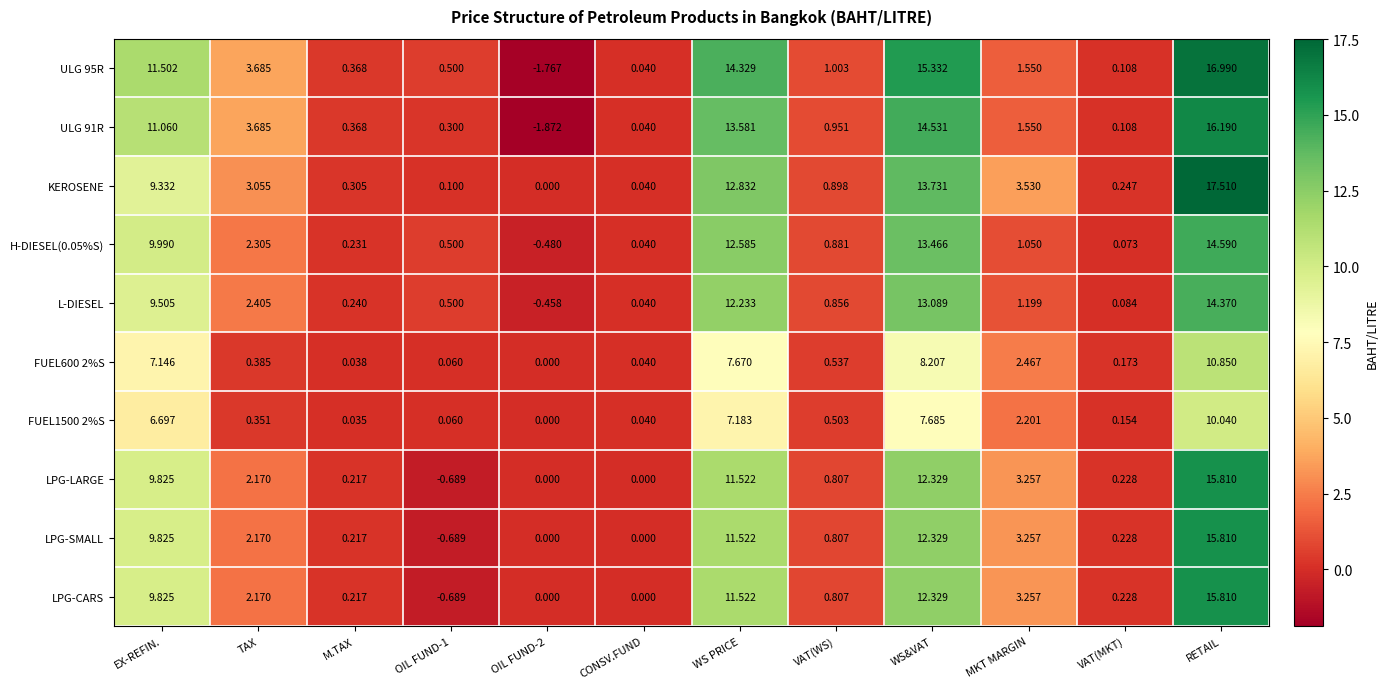

At which category is the sum across all series the highest?

RETAIL